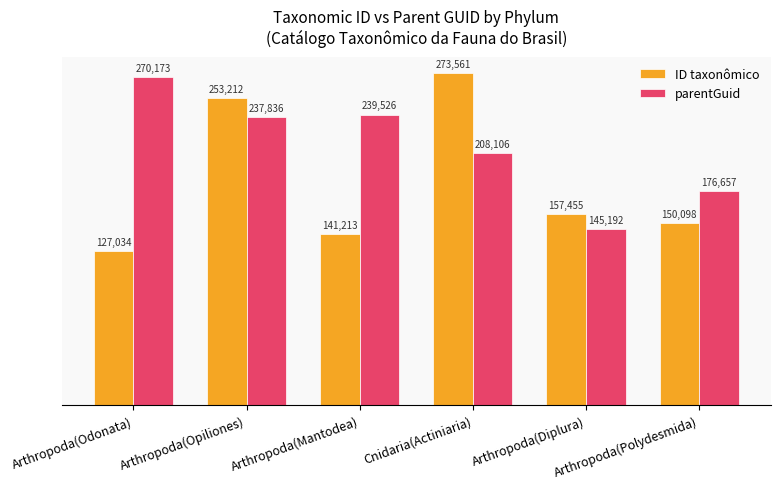

At Arthropoda(Odonata), list the series in order from largest to smallest.

parentGuid, ID taxonômico